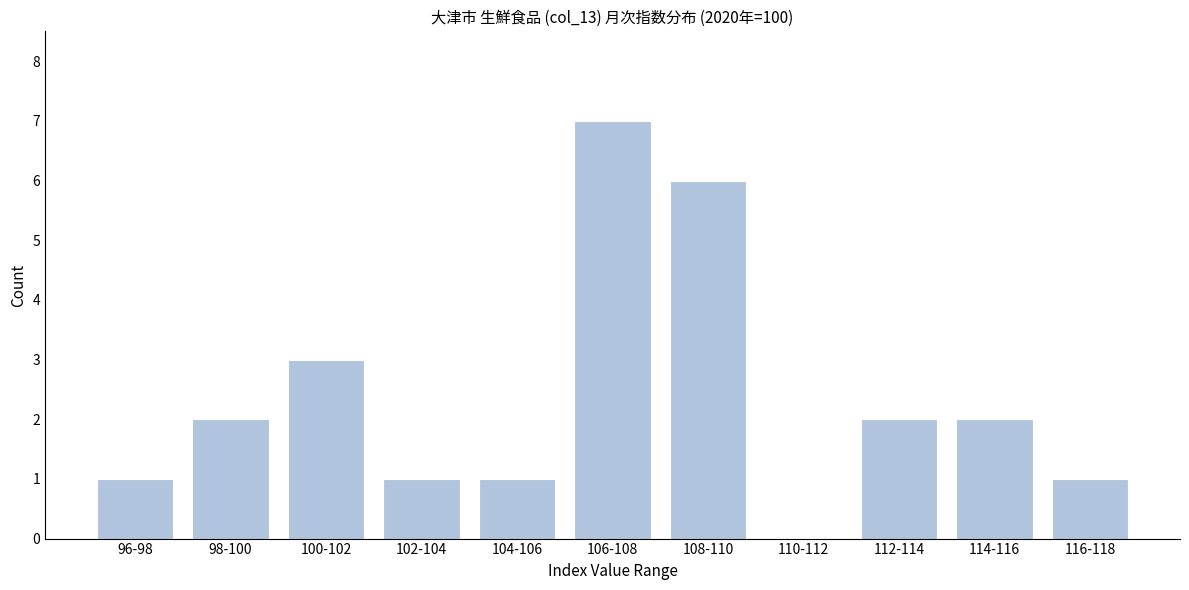

Reading left to right, list all the values displayed in this chart.

96-98=1	98-100=2	100-102=3	102-104=1	104-106=1	106-108=7	108-110=6	110-112=0	112-114=2	114-116=2	116-118=1